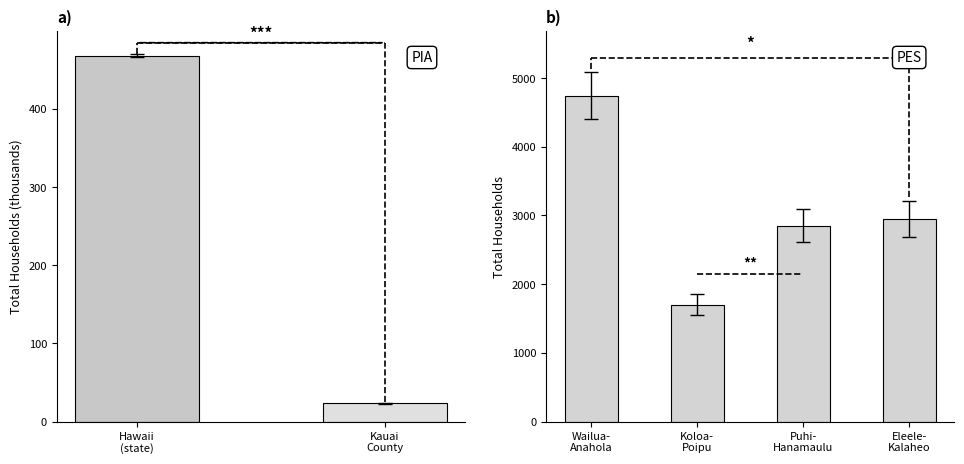

How many categories are shown in the chart?

2